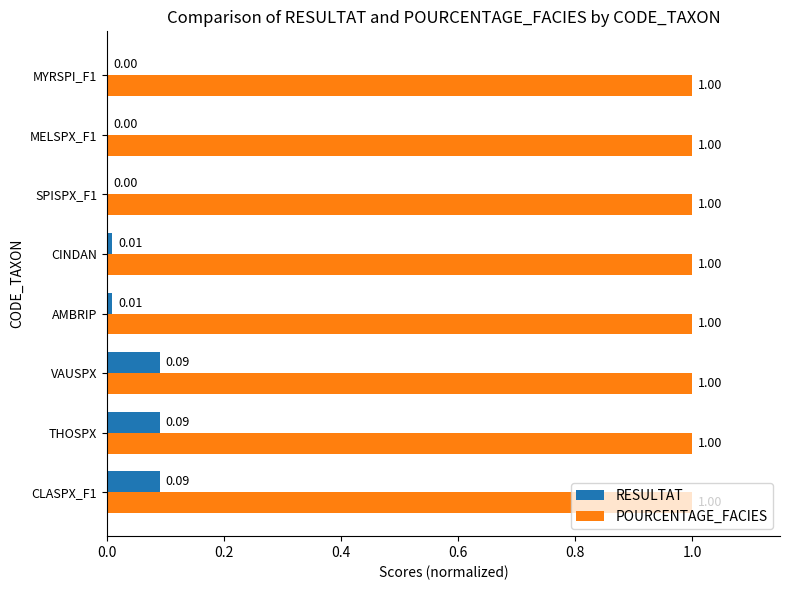

Which series changed the most between THOSPX and MYRSPI_F1?

RESULTAT